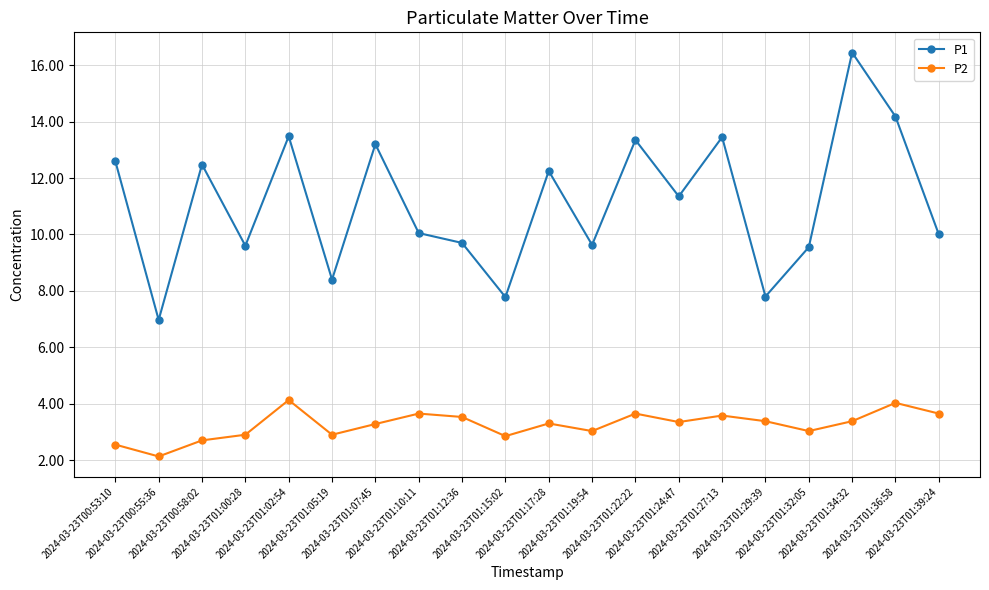

True or false: P2 has more than 2 interior local peaks.

True